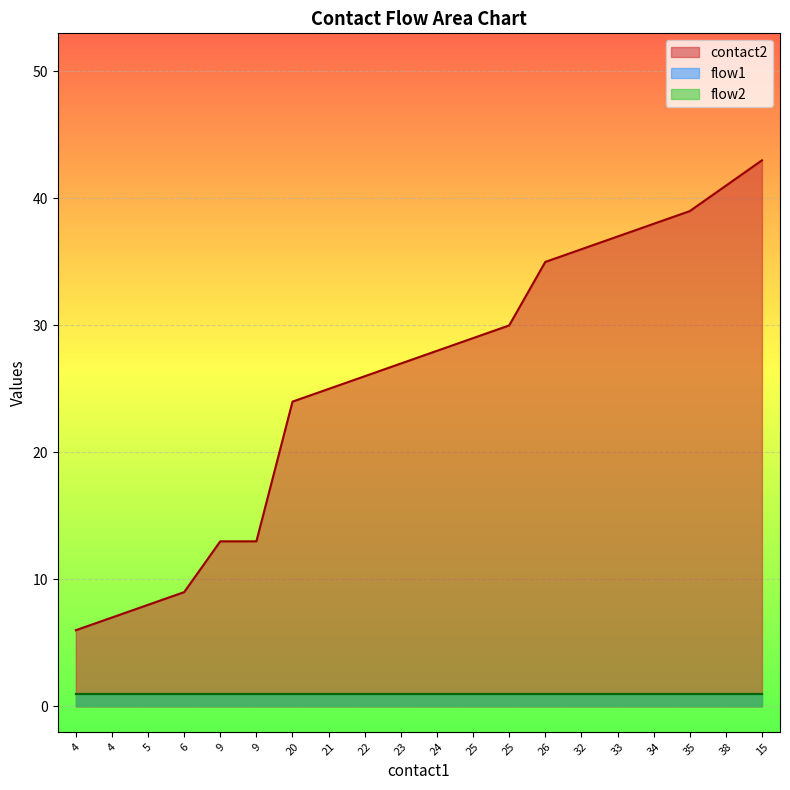

At 4, list the series in order from largest to smallest.

contact2, flow1, flow2